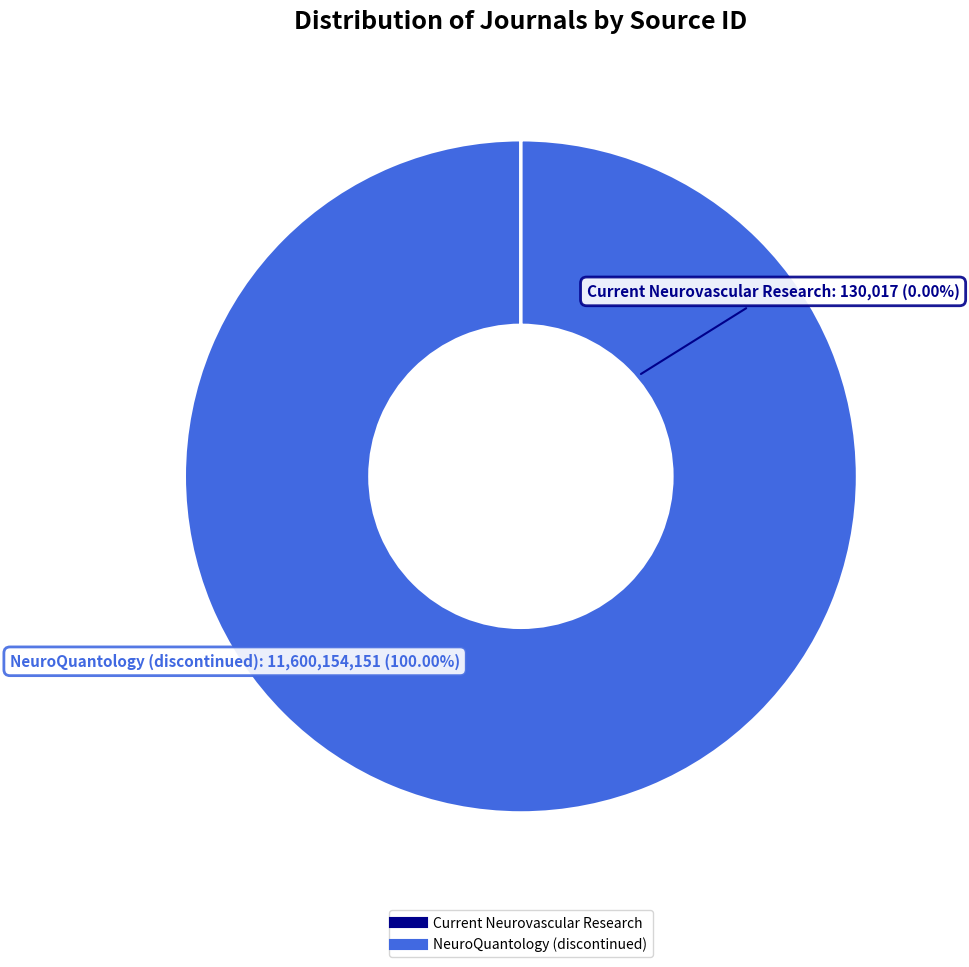

Rank the categories by value from lowest to highest.

Current Neurovascular Research, NeuroQuantology (discontinued)